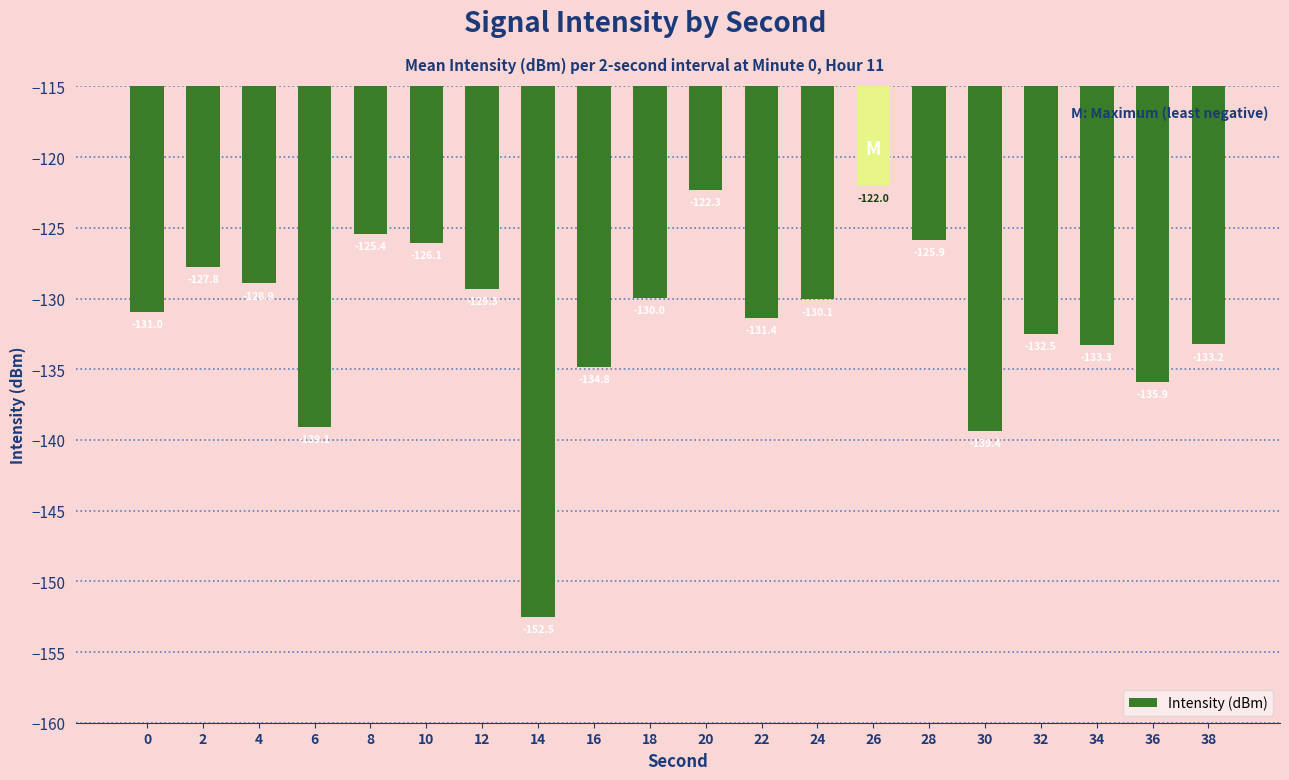

What is the change in value from 18 to 20?

+7.6